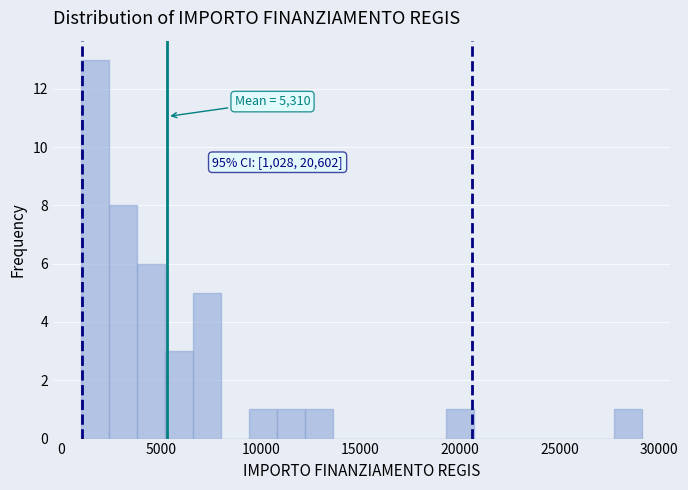

Around what value on the x-axis is the tallest bar? Give the approximate position of its centre, as read against the axis.

1500